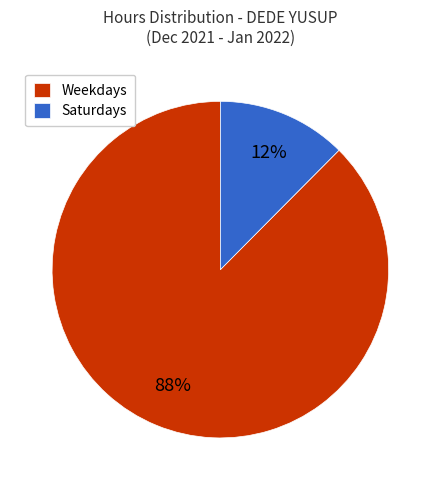

To the nearest percent, what portion does Weekdays represent?

88%